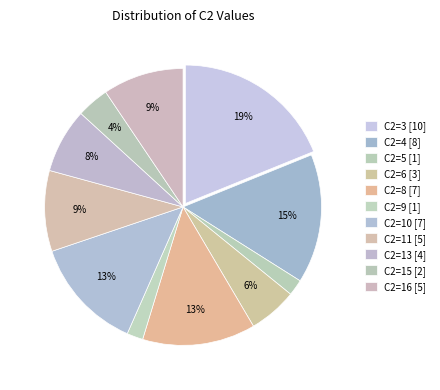

The C2=10 slice represents 13% of the pie. True or false?

True